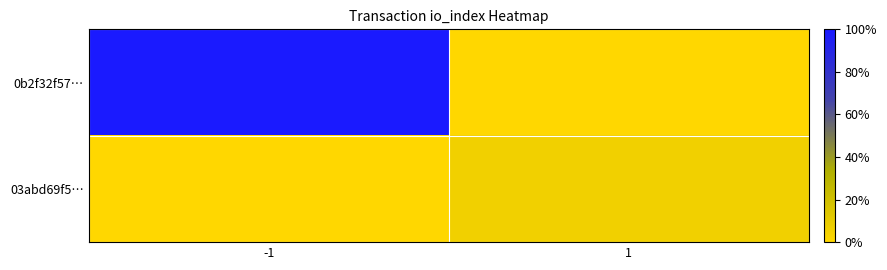

Which category has the highest value across all series?

-1